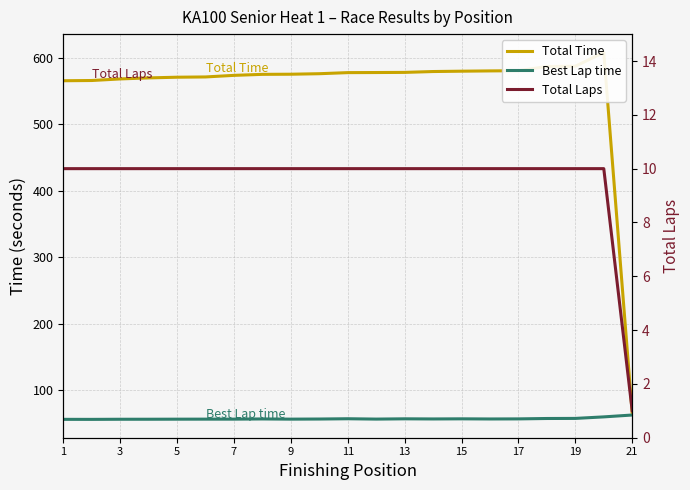

The Total Time series shows 580.0 at 15. True or false?

True